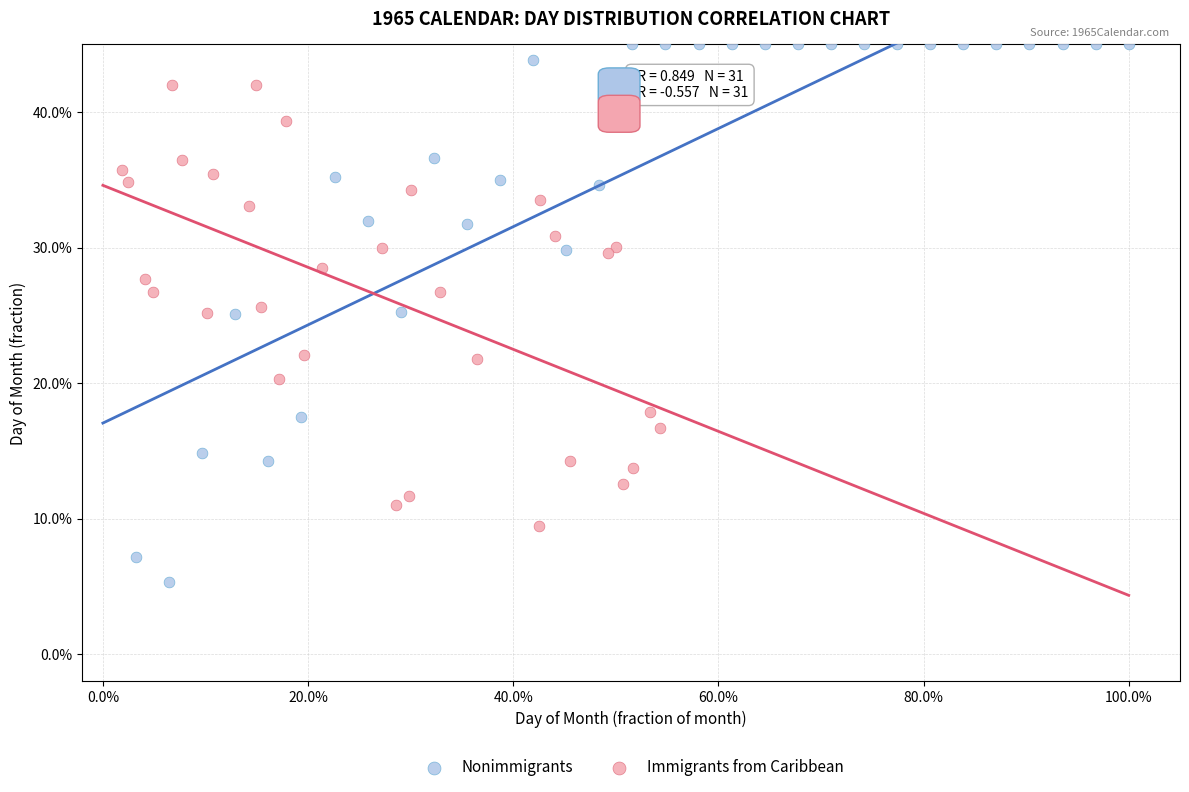

Which series has the largest Y range (max minus min)?

Nonimmigrants